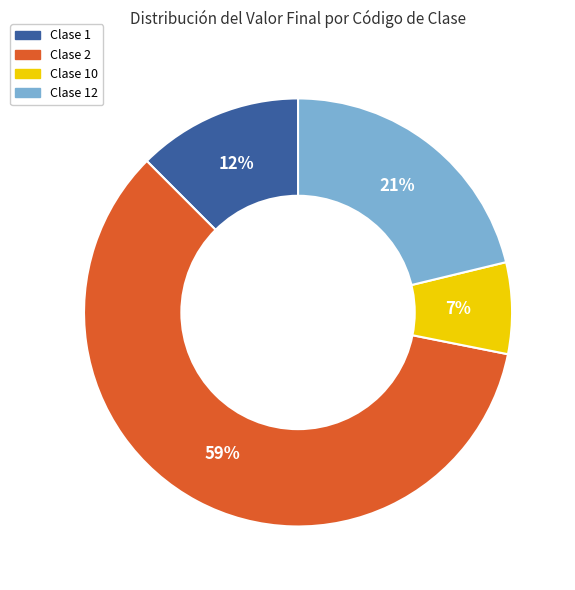

To the nearest percent, what is the average slice percentage?

25%